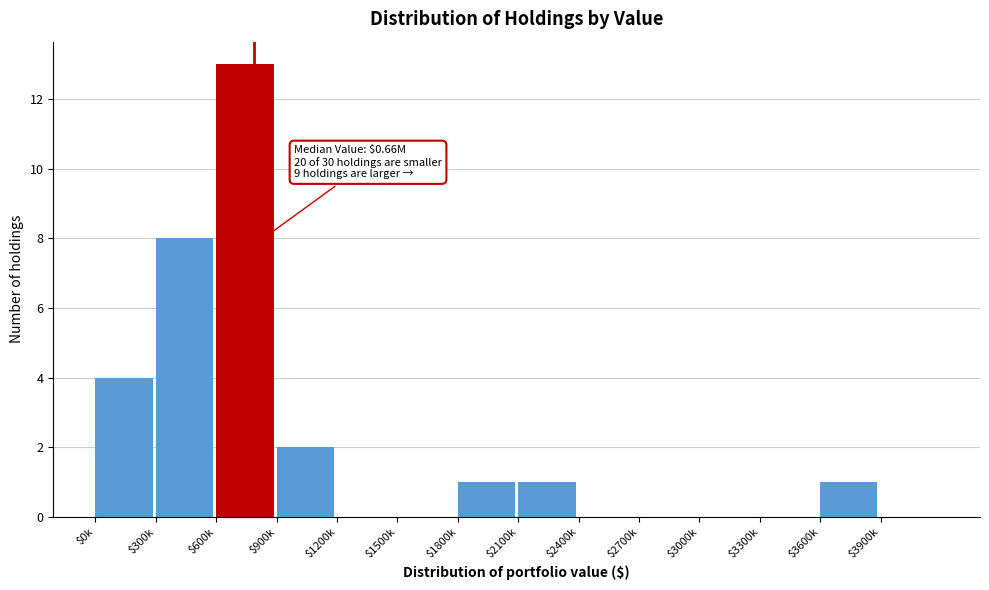

At which category does the chart reach its peak across all series?

$600k